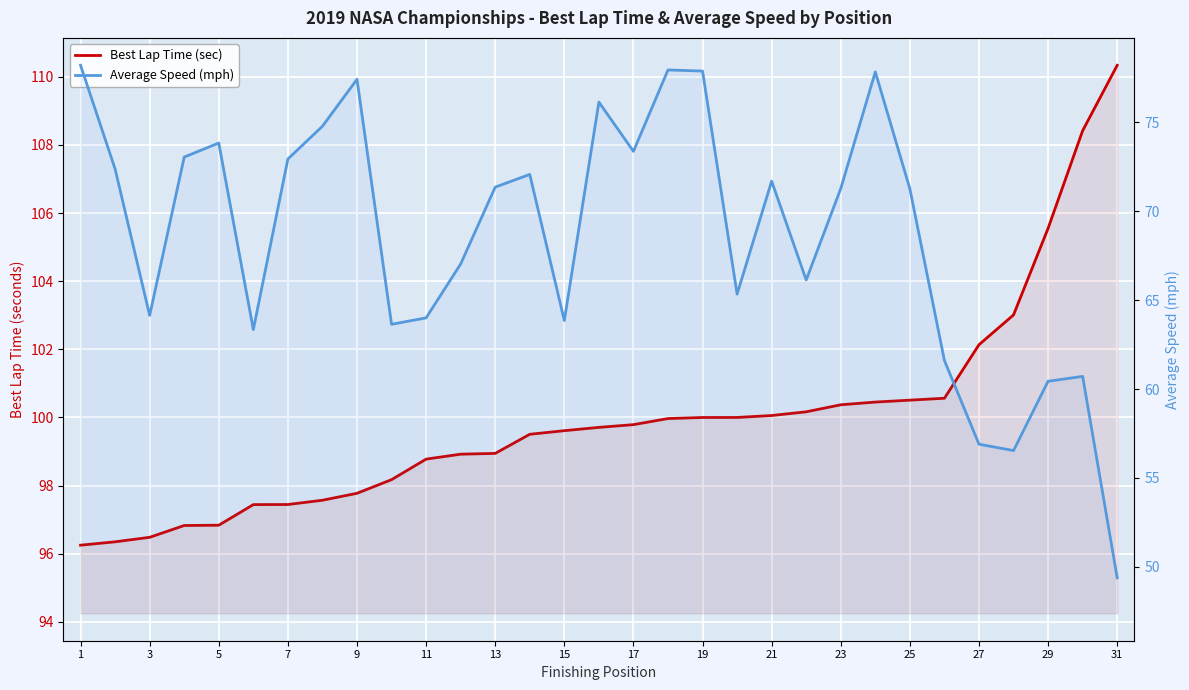

True or false: Average Speed (mph) and Best Lap Time (sec) cross at least once.

False